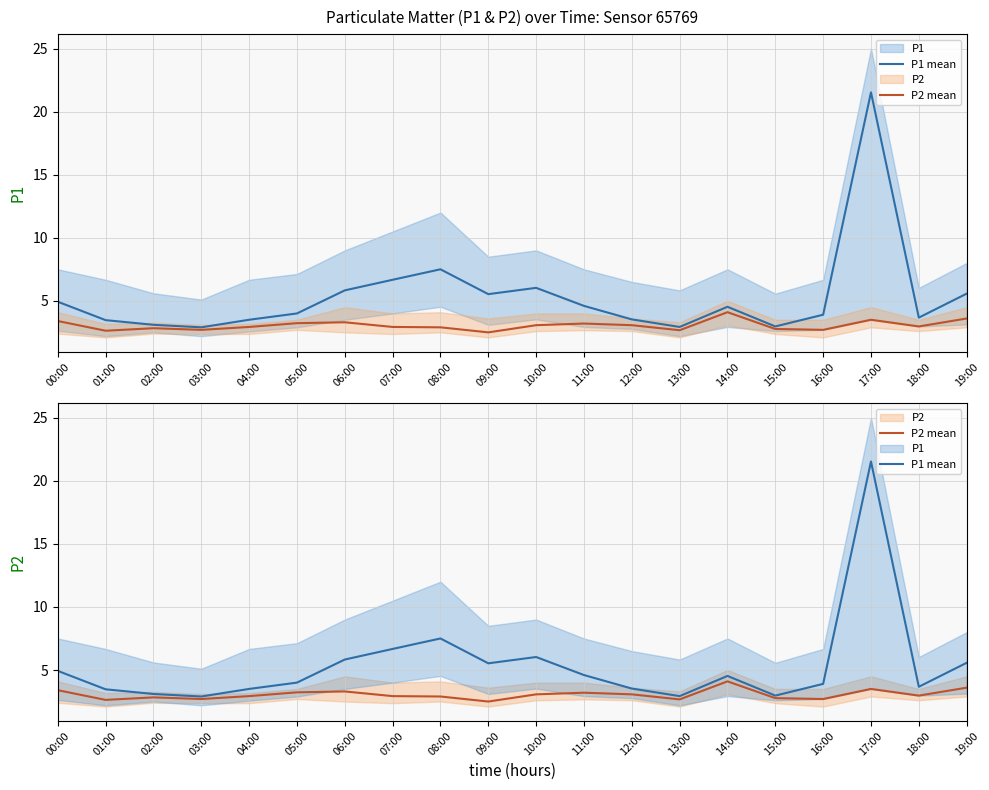

True or false: P2 mean has a value of 3.6 at 19:00.

True